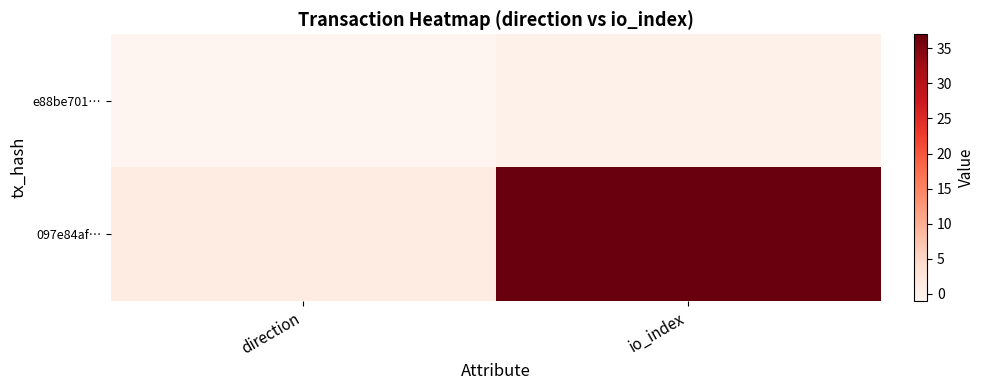

Rank the series by their maximum value, from lowest to highest.

e88be701…, 097e84af…